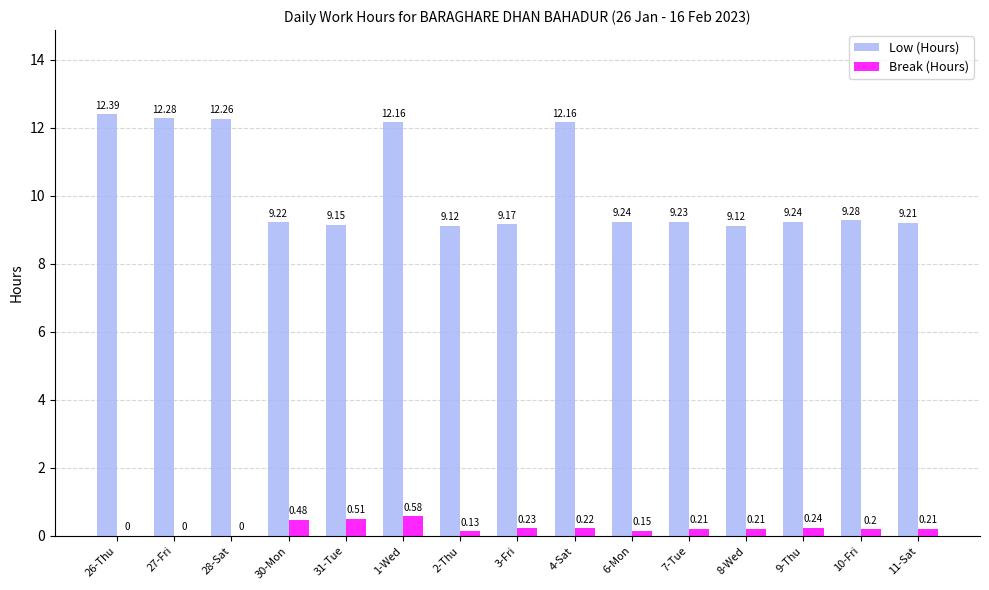

How many groups of bars are there?

15